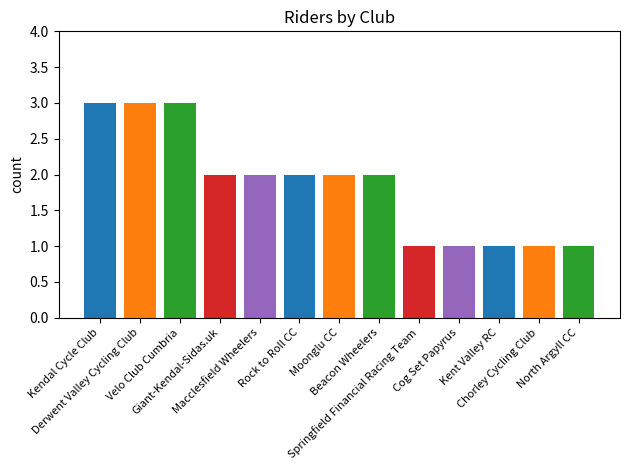

Where is the data nearest to the value 2?

Giant-Kendal-Sidas.uk